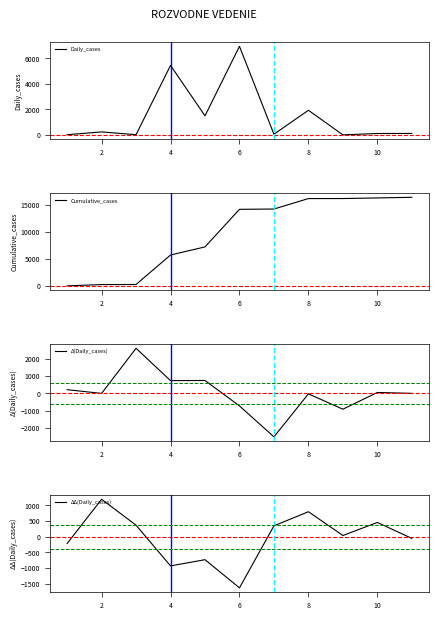

What is the maximum value for Cumulative_cases?

16409